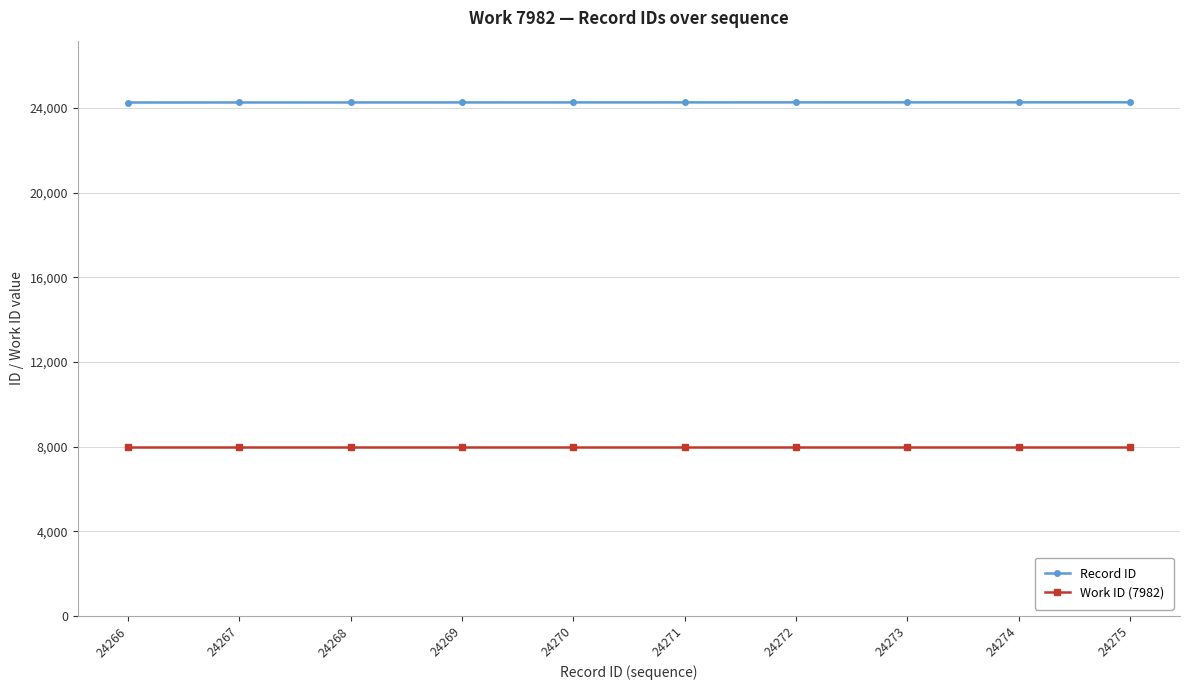

What is the spread (max minus min) of values at 24270?

16288